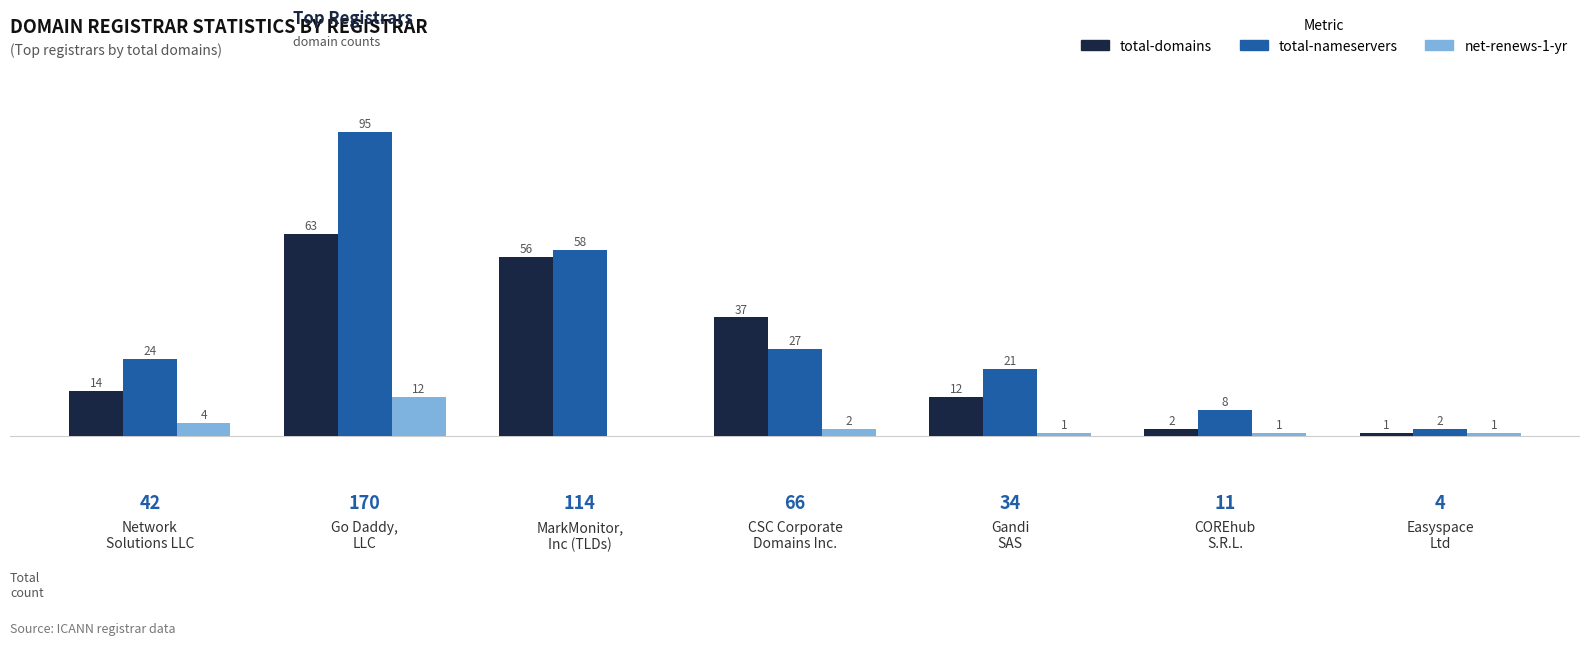

Is it true that net-renews-1-yr equals 1 at COREhub
S.R.L.?

True